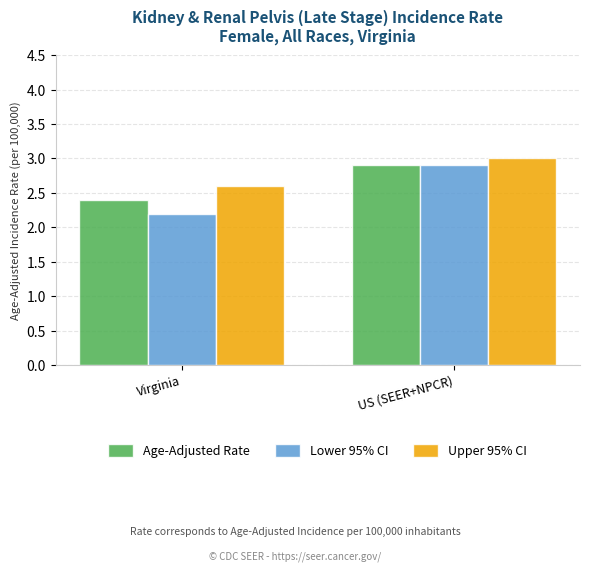

Rank the series by their average value, from highest to lowest.

Upper 95% CI, Age-Adjusted Rate, Lower 95% CI